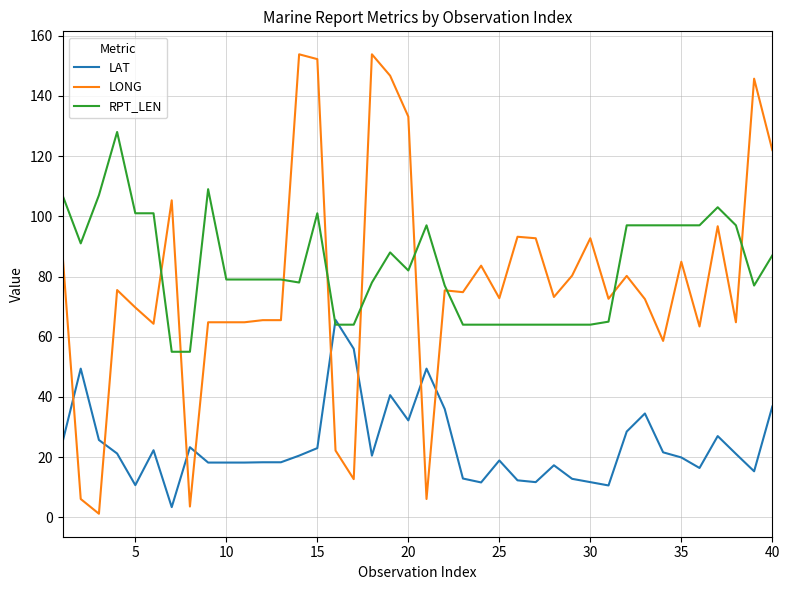

Does the chart have visible grid lines?

Yes